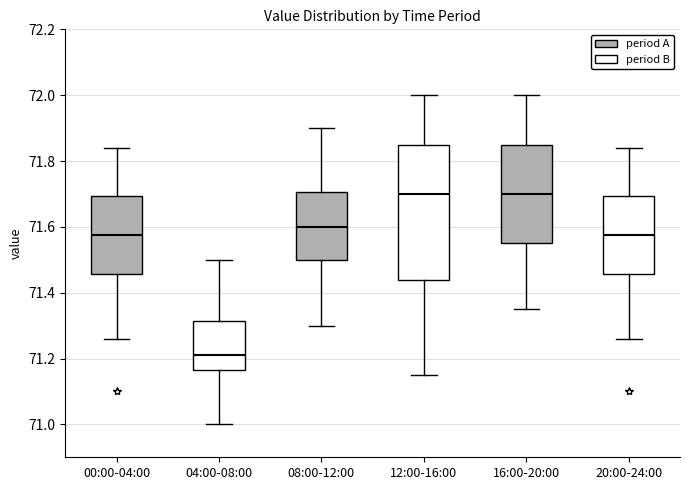

Reading left to right, transcribe this box plot: for each box, give where its median line is, the range the box spans, and where its two whiskers end, as read against the y-axis. The values are not printed on the chart, so give them approximately, as read against the axis.

00:00-04:00: median 71.58, box 71.46 to 71.70, whiskers 71.26 to 71.84
04:00-08:00: median 71.22, box 71.16 to 71.32, whiskers 71.00 to 71.50
08:00-12:00: median 71.60, box 71.50 to 71.70, whiskers 71.30 to 71.90
12:00-16:00: median 71.70, box 71.44 to 71.86, whiskers 71.16 to 72.00
16:00-20:00: median 71.70, box 71.56 to 71.86, whiskers 71.36 to 72.00
20:00-24:00: median 71.58, box 71.46 to 71.70, whiskers 71.26 to 71.84